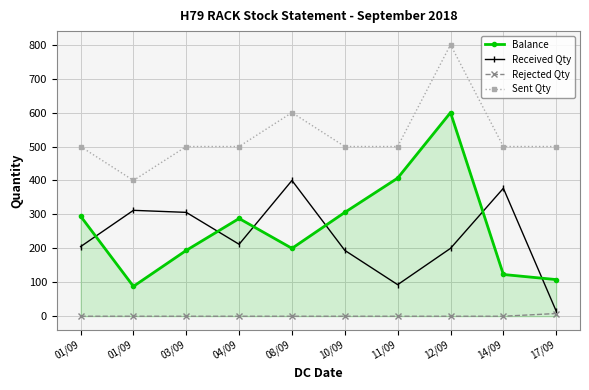

True or false: Received Qty and Rejected Qty intersect in this chart.

False